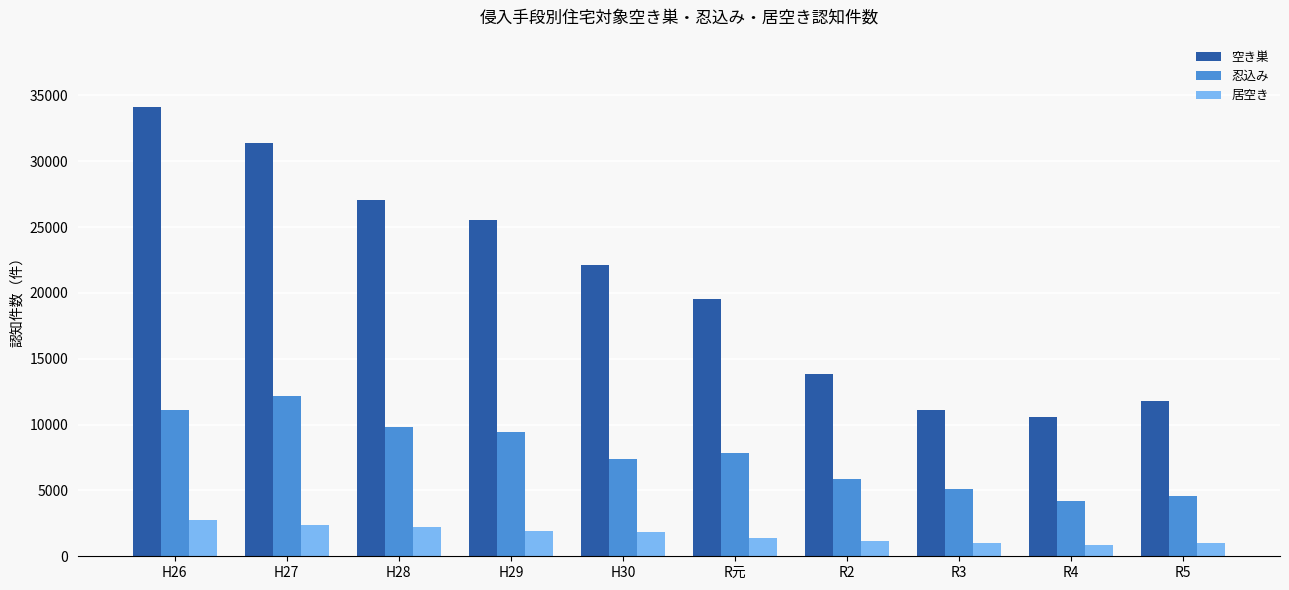

Rank the series by their maximum value, from lowest to highest.

居空き, 忍込み, 空き巣